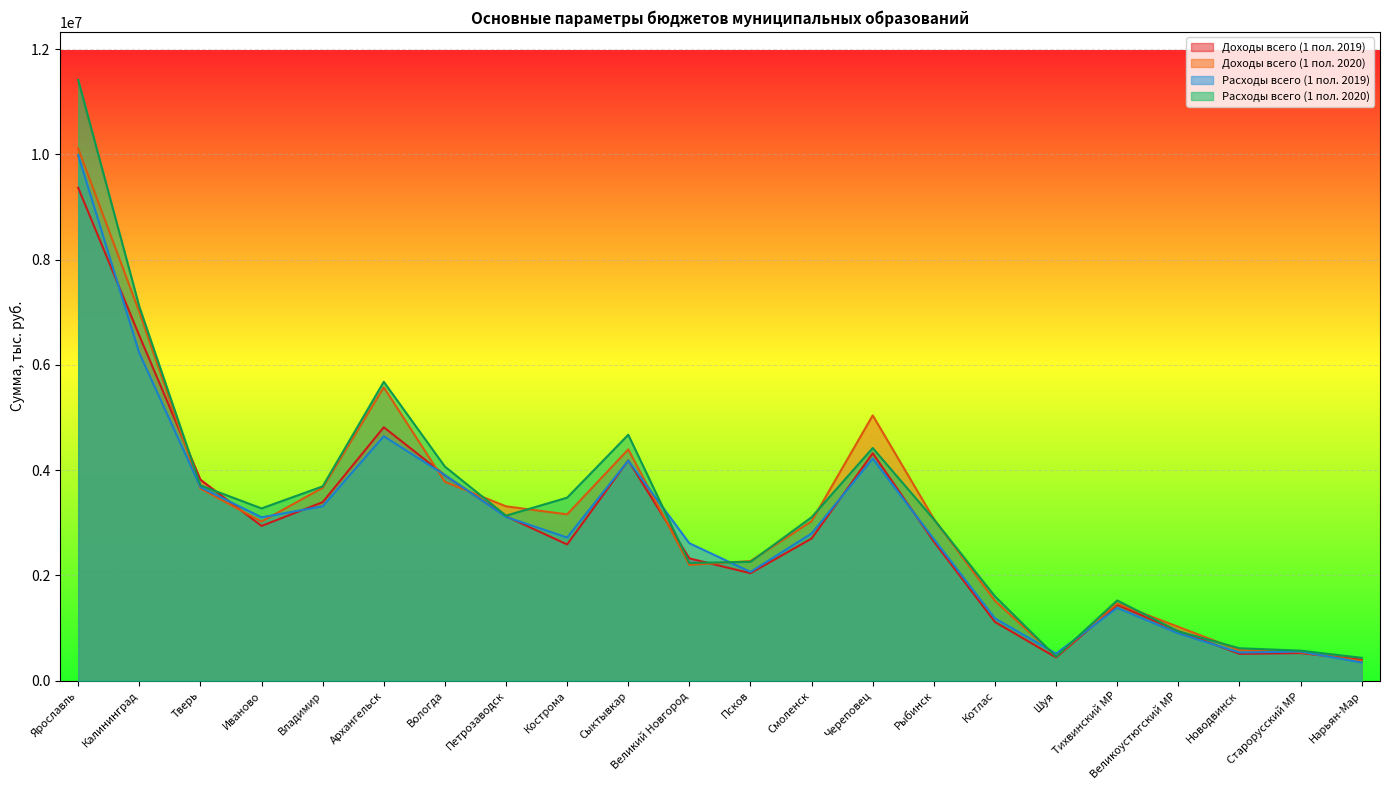

What is the smallest value displayed?

345146.2